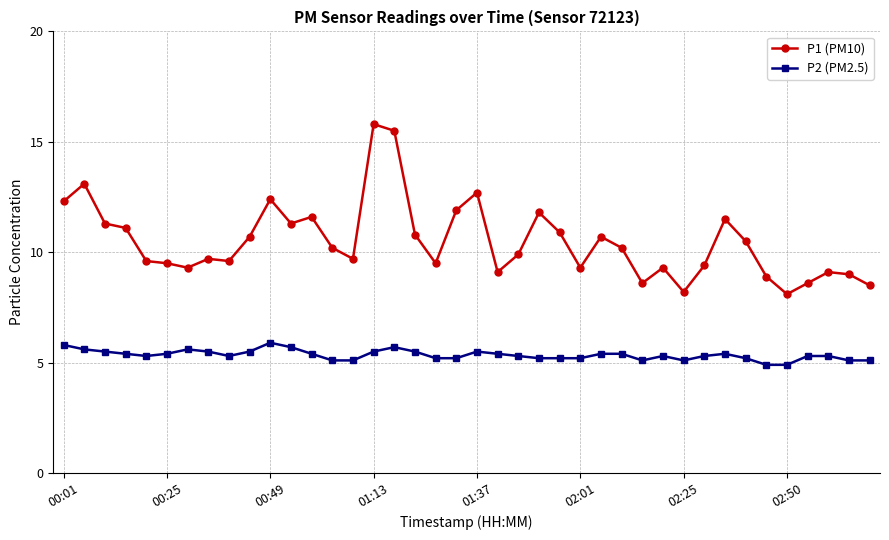

What are all the series names shown in the legend?

P1 (PM10), P2 (PM2.5)